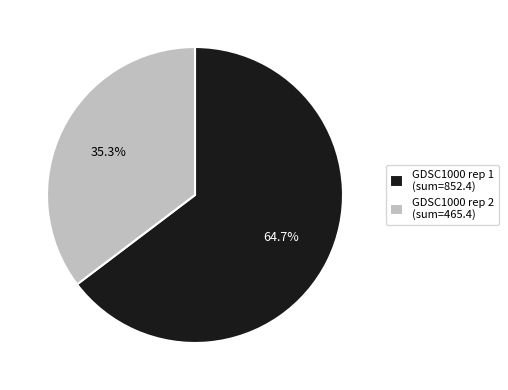

What is the ratio of the value at GDSC1000 rep 1 (sum=852.4) to the value at GDSC1000 rep 2 (sum=465.4)?

1.8